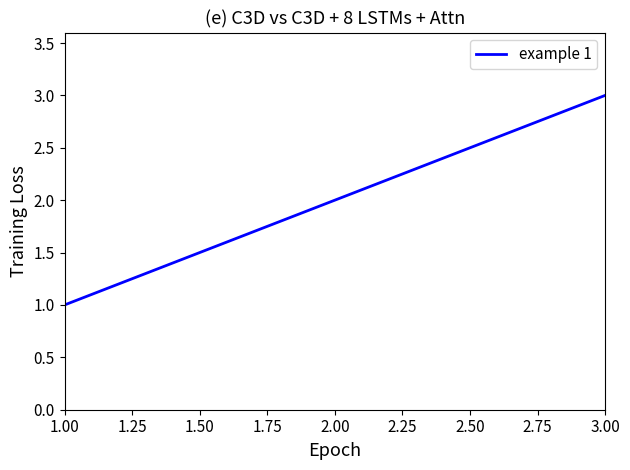

Is this an area chart (filled region under the line)?

No